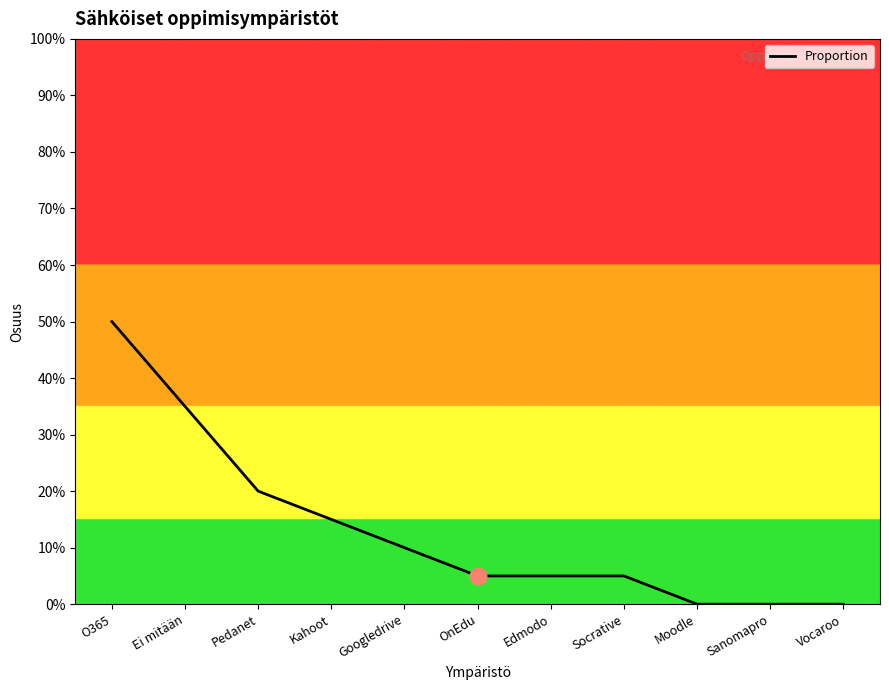

At which label is the value closest to 0?

Moodle